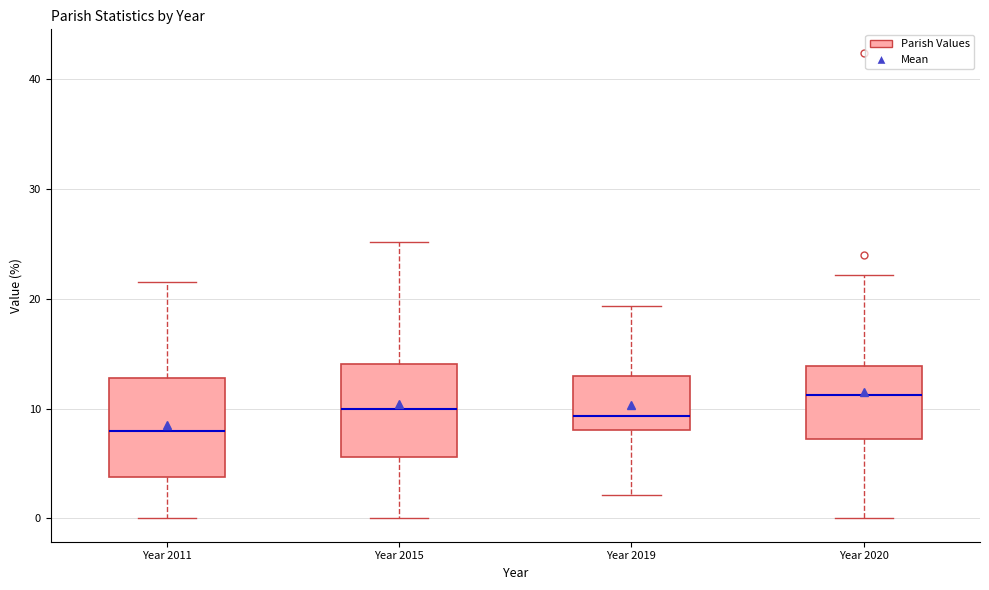

Reading left to right, transcribe this box plot: for each box, give where its median line is, the range the box spans, and where its two whiskers end, as read against the y-axis. The values are not printed on the chart, so give them approximately, as read against the axis.

Year 2011: median 8, box 4 to 13, whiskers 0 to 22
Year 2015: median 10, box 6 to 14, whiskers 0 to 25
Year 2019: median 9, box 8 to 13, whiskers 2 to 19
Year 2020: median 11, box 7 to 14, whiskers 0 to 22